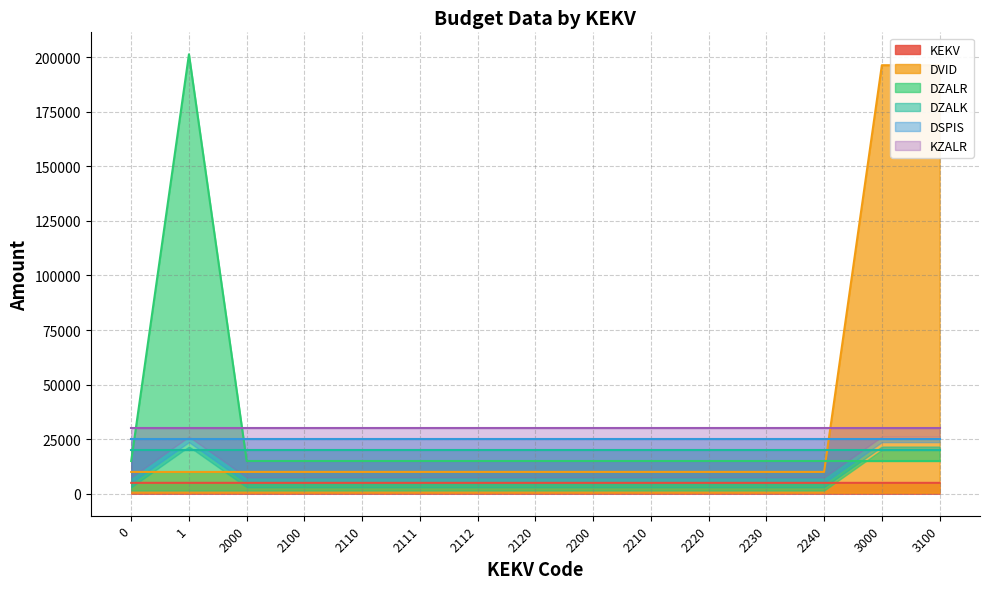

What is the lowest value of the KEKV series?

5000